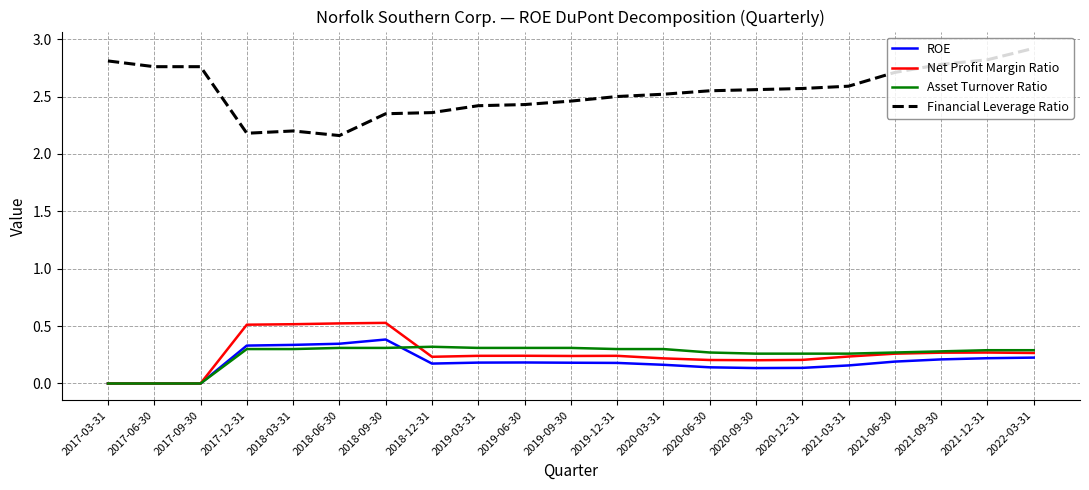

True or false: Asset Turnover Ratio has a value of 0.3 at 2018-06-30.

True